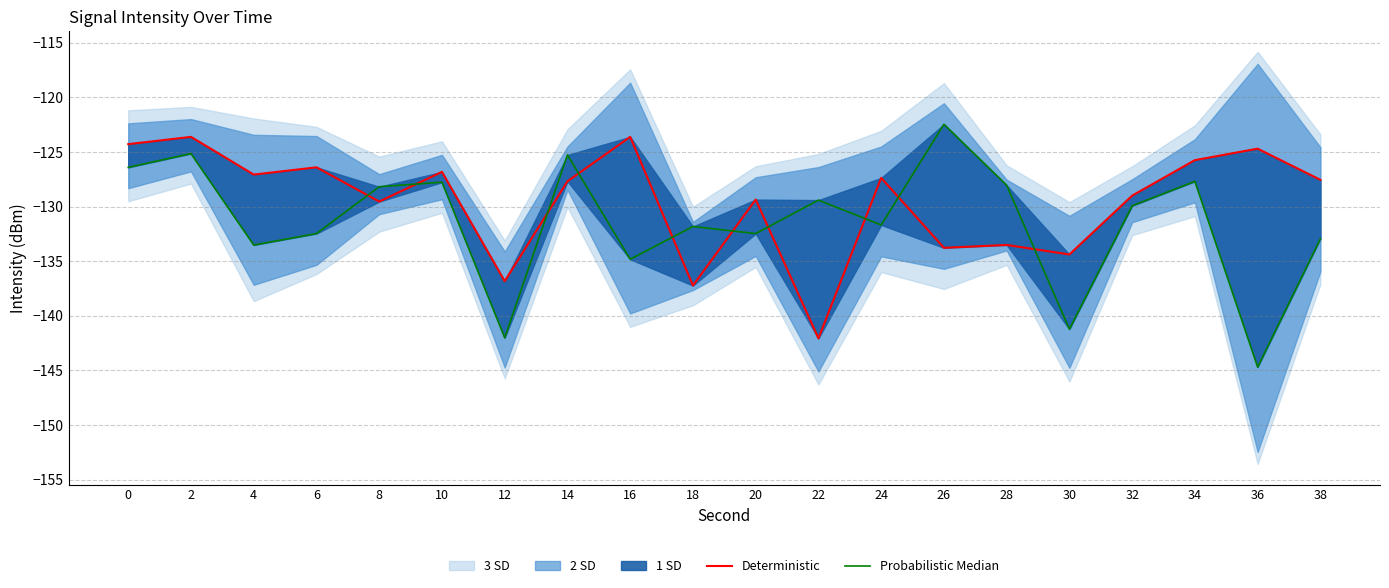

How many categories are shown in the chart?

20